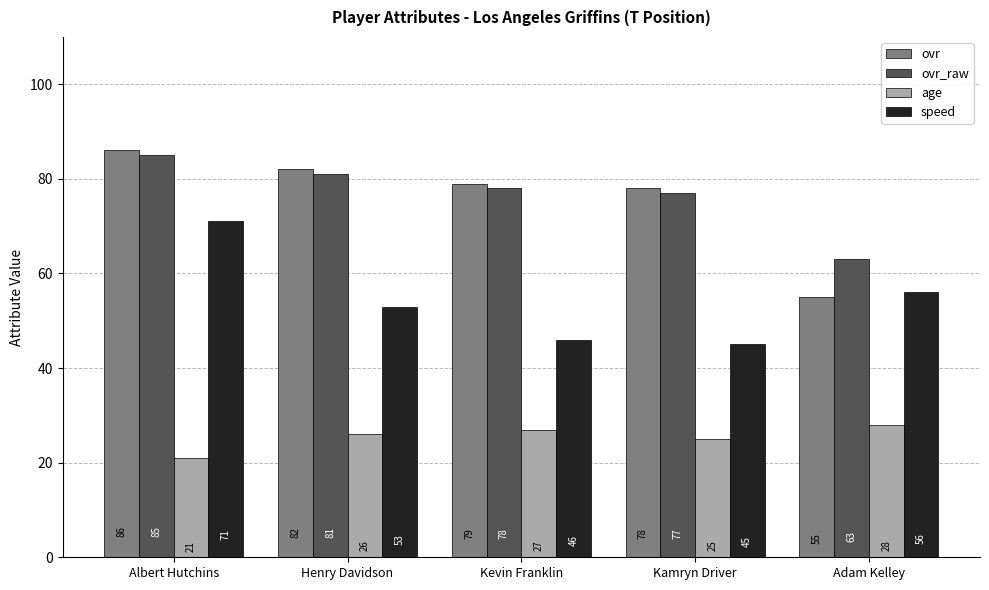

Between Henry Davidson and Kevin Franklin, which series saw the biggest shift?

speed